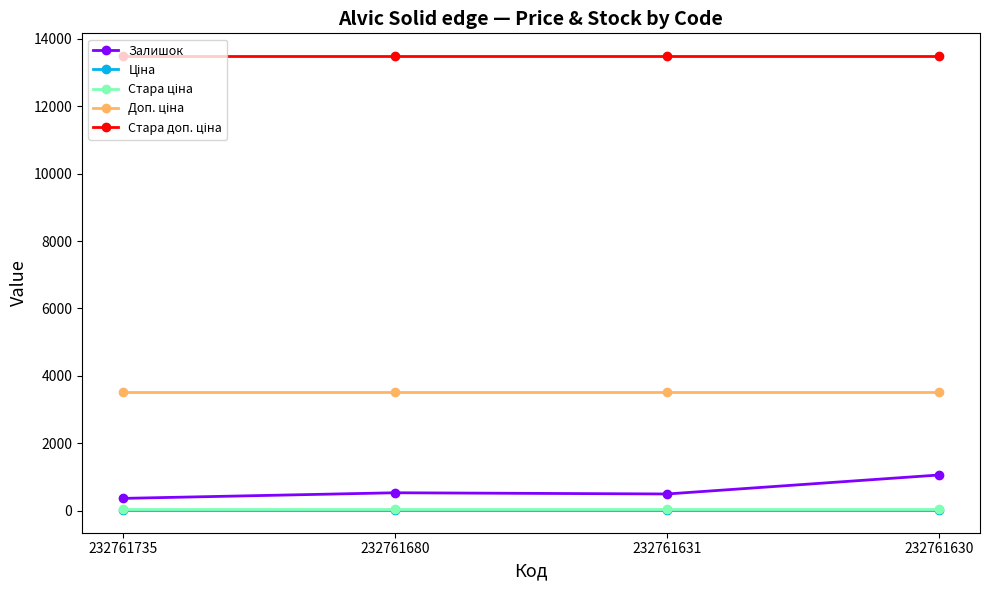

Is the value of Стара доп. ціна at 232761680 greater than the value of Доп. ціна at 232761631?

Yes